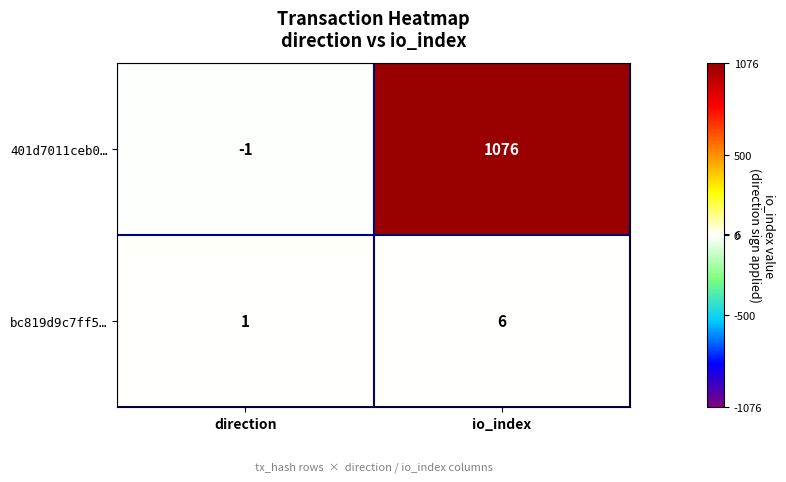

What is the maximum value shown in the chart?

1076